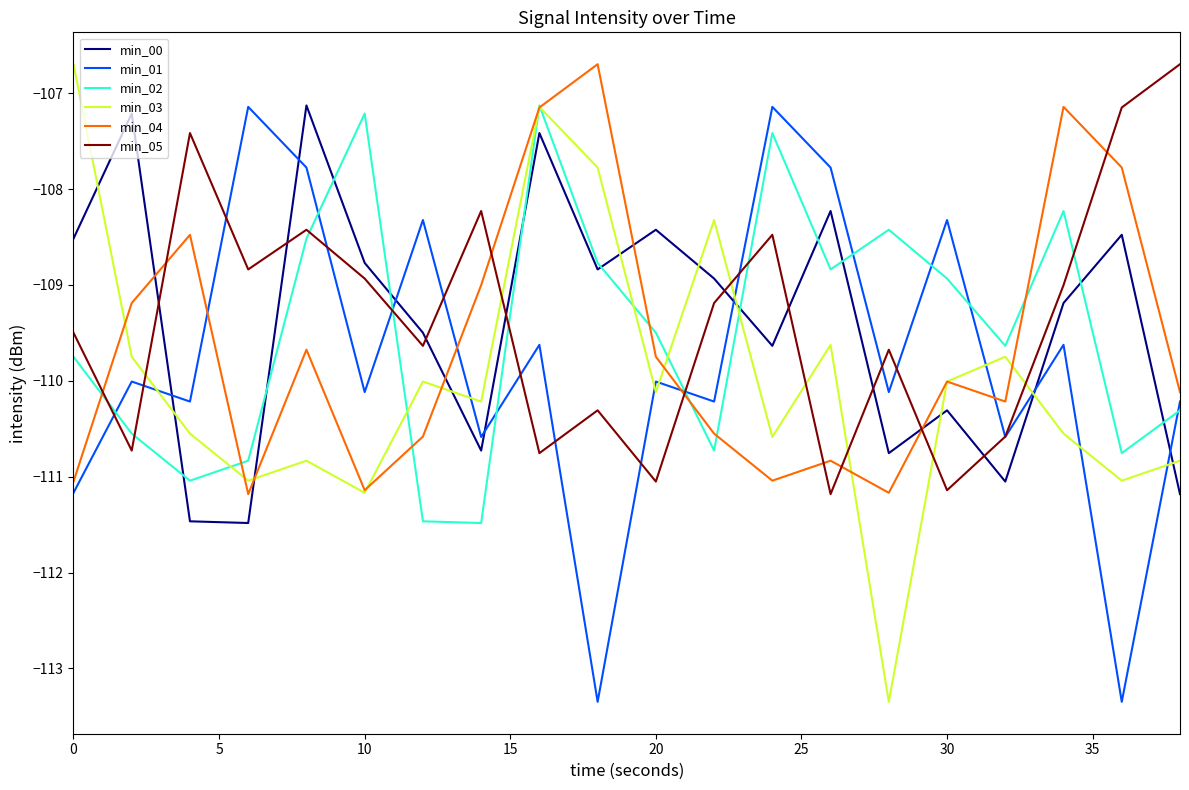

What is the average value of the min_00 series?

-109.4